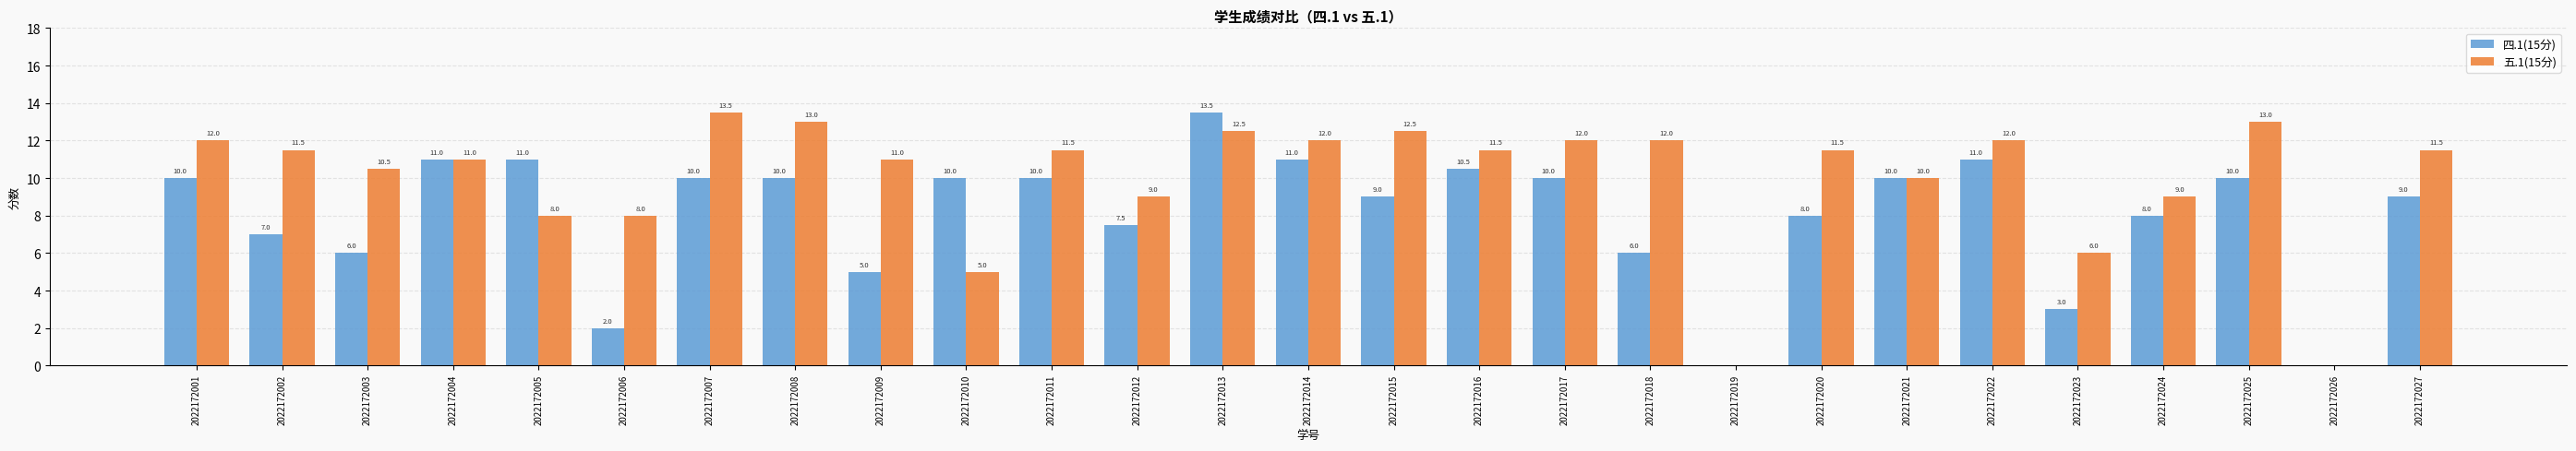

What is the maximum value shown in the chart?

13.5